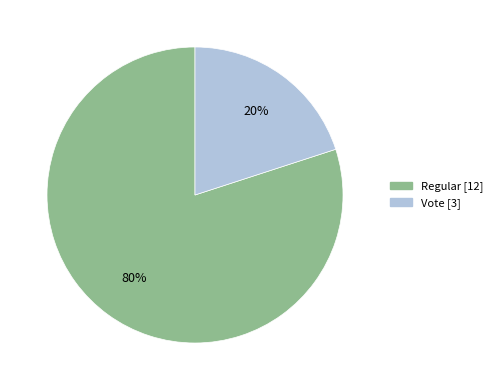

To the nearest percent, what portion does Regular represent?

80%